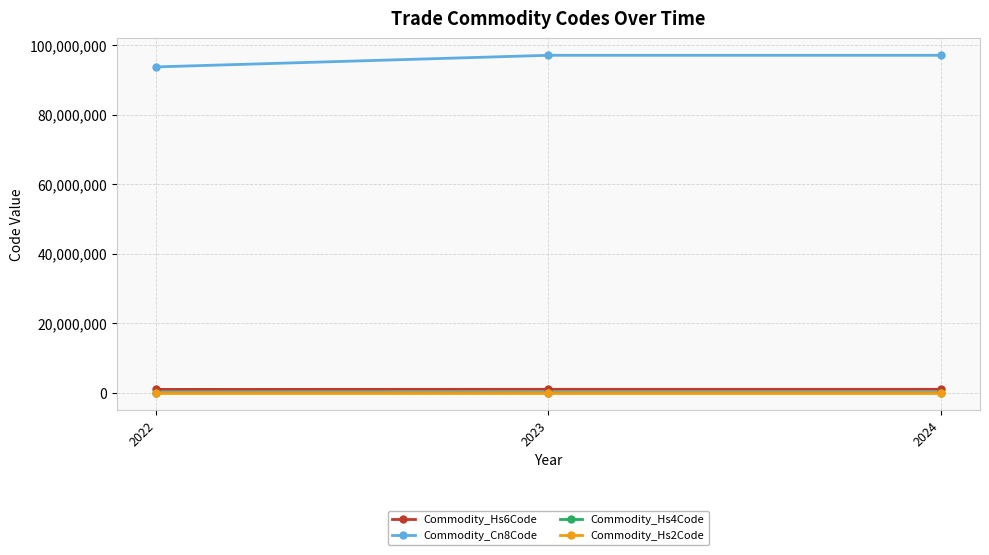

What is the sum of the Commodity_Hs6Code values at 2022 and 2023?

1907624.0